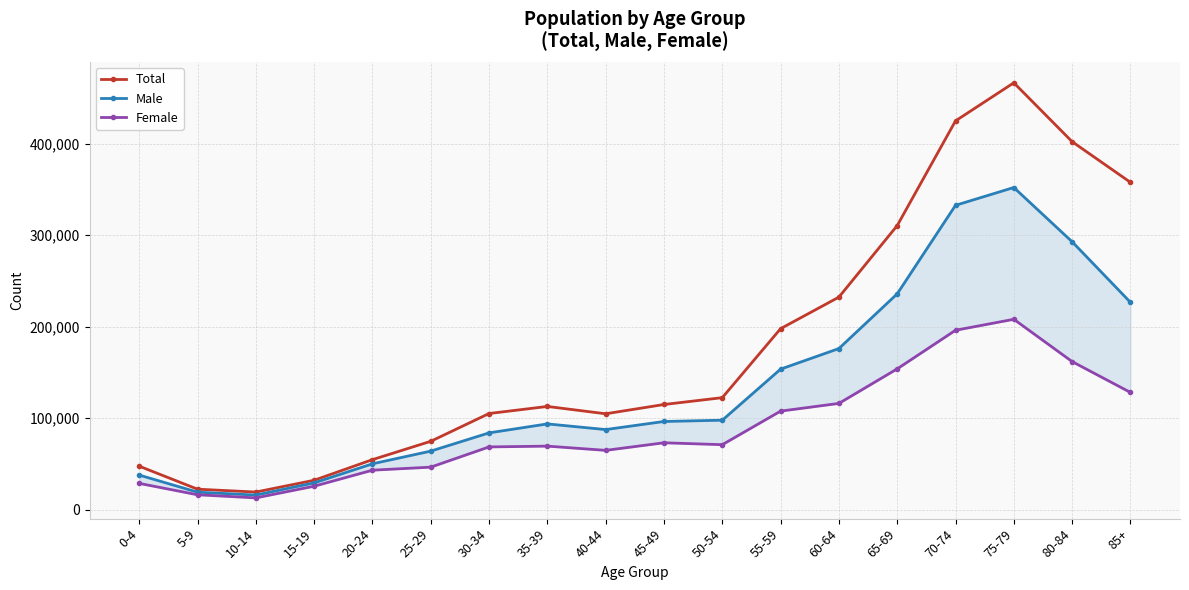

True or false: Total and Male intersect in this chart.

False